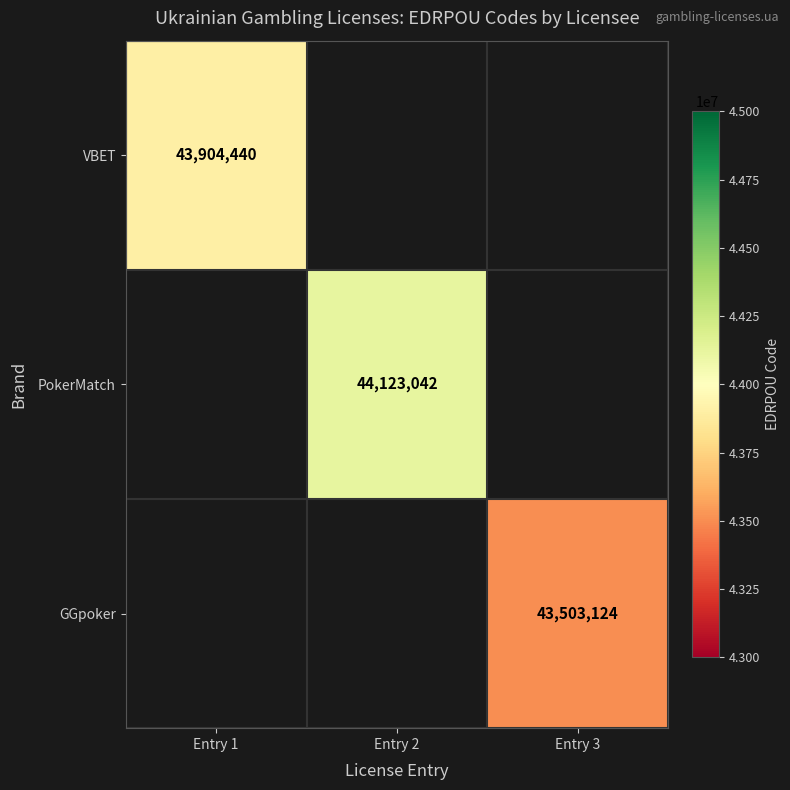

Which label corresponds to the smallest value in the chart?

Entry 3